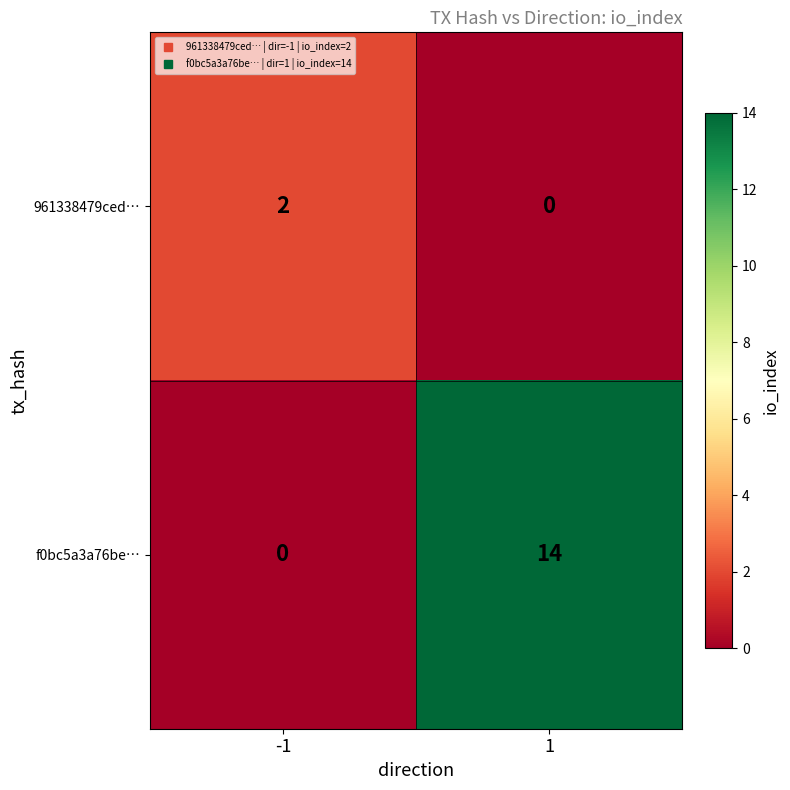

Which series has the largest range (max minus min)?

f0bc5a3a76be…